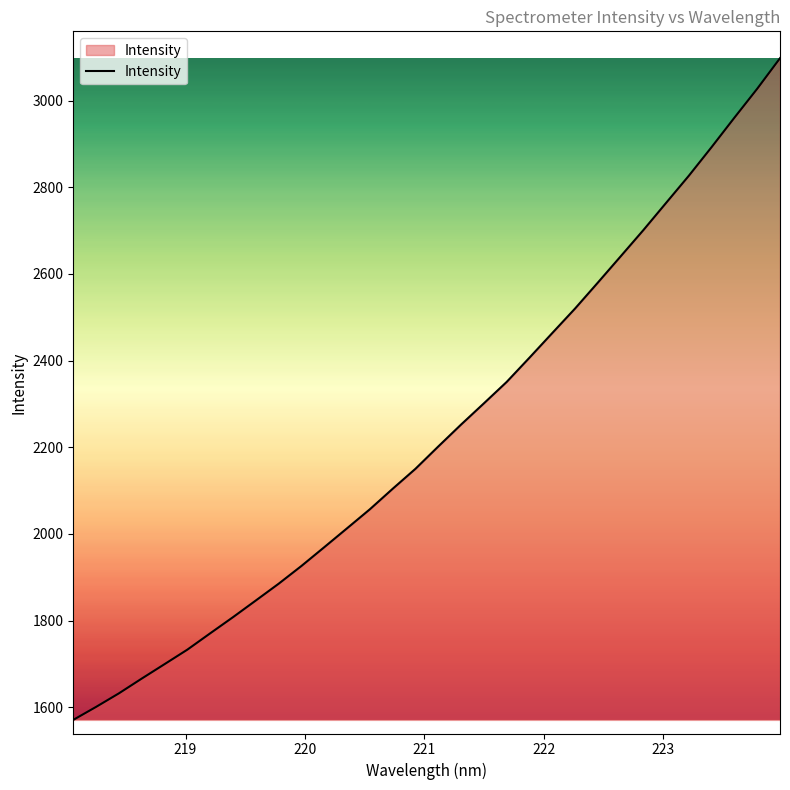

What is the minimum value shown in the chart?

1571.0